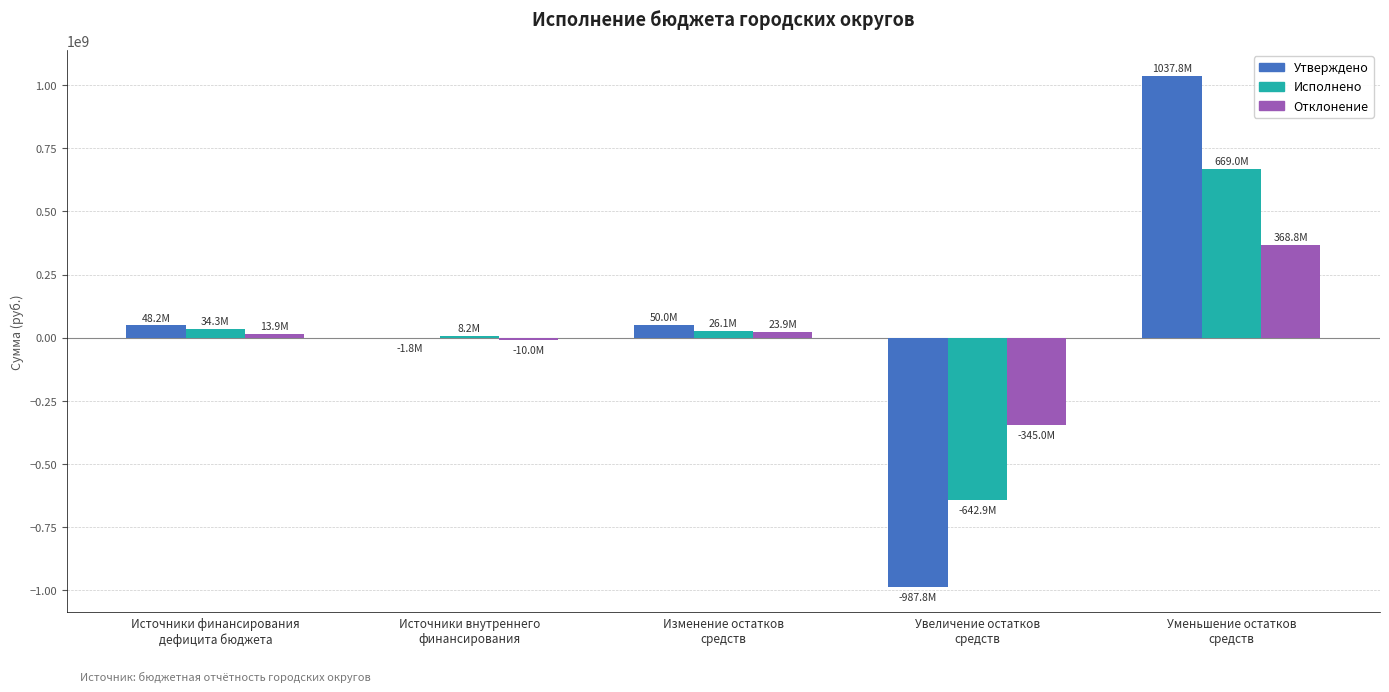

Is it true that Утверждено equals 708450672.7 at Уменьшение остатков
средств?

False